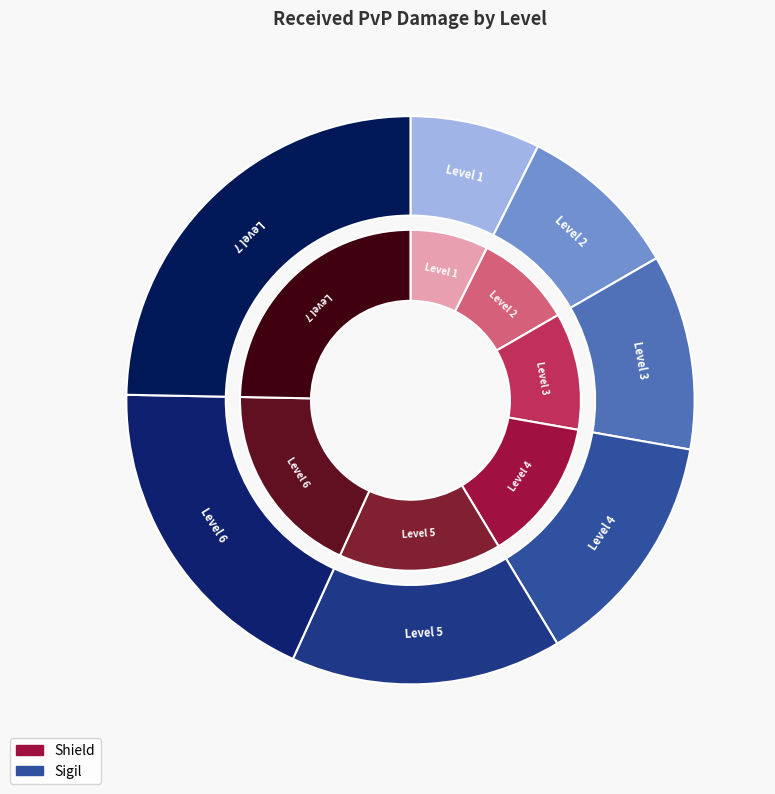

To the nearest percent, what is the difference between the largest and smallest slice percentages?

17%